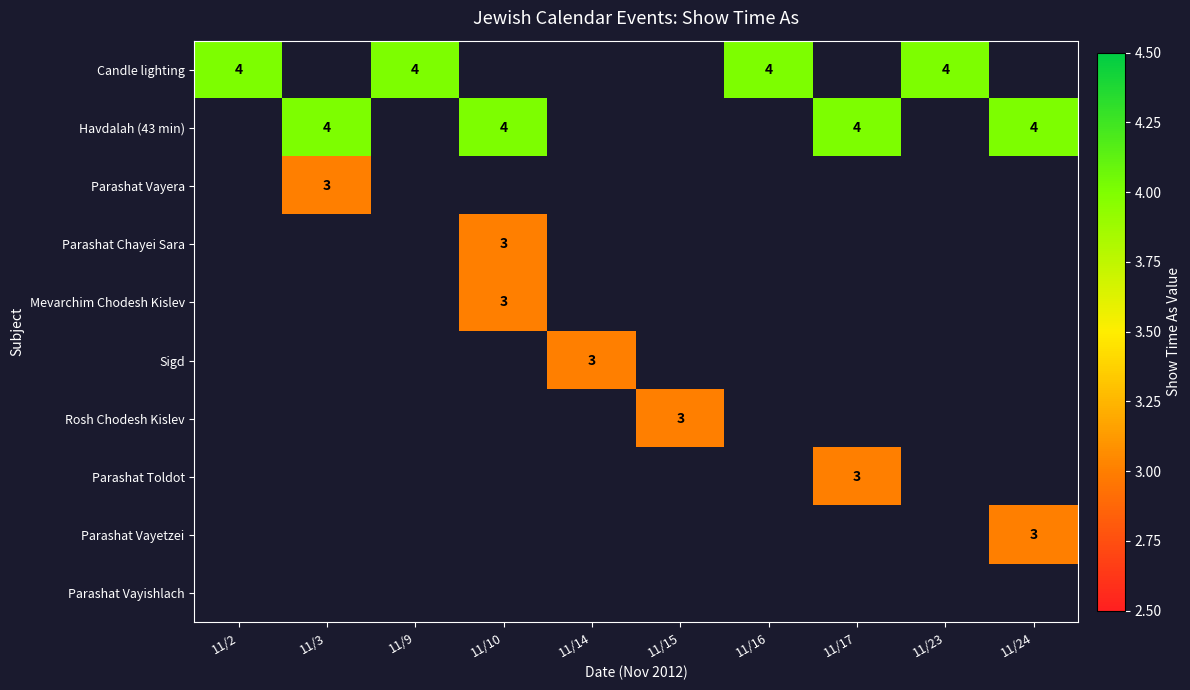

True or false: Rosh Chodesh Kislev has a value of 3 at 11/15.

True